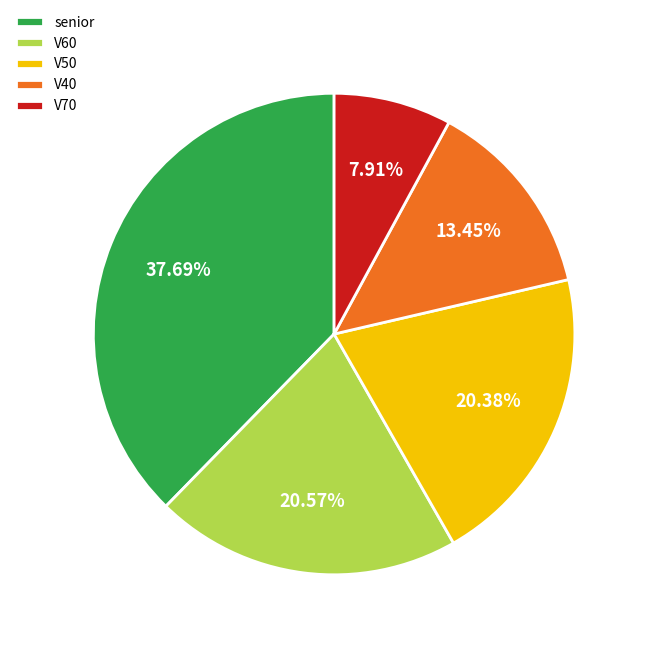

Which has a higher value, V70 or senior?

senior